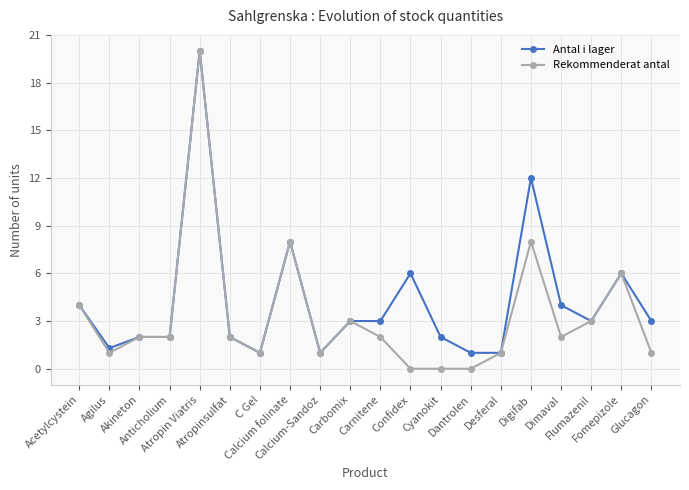

Reading right to left, what are all the values shown in this chart?

Antal i lager: Glucagon=3.0	Fomepizole=6.0	Flumazenil=3.0	Dimaval=4.0	Digifab=12.0	Desferal=1.0	Dantrolen=1.0	Cyanokit=2.0	Confidex=6.0	Carnitene=3.0	Carbomix=3.0	Calcium-Sandoz=1.0	Calcium folinate=8.0	C Gel=1.0	Atropinsulfat=2.0	Atropin Viatris=20.0	Anticholium=2.0	Akineton=2.0	Agilus=1.3	Acetylcystein=4.0
Rekommenderat antal: Glucagon=1.0	Fomepizole=6.0	Flumazenil=3.0	Dimaval=2.0	Digifab=8.0	Desferal=1.0	Dantrolen=0.0	Cyanokit=0.0	Confidex=0.0	Carnitene=2.0	Carbomix=3.0	Calcium-Sandoz=1.0	Calcium folinate=8.0	C Gel=1.0	Atropinsulfat=2.0	Atropin Viatris=20.0	Anticholium=2.0	Akineton=2.0	Agilus=1.0	Acetylcystein=4.0